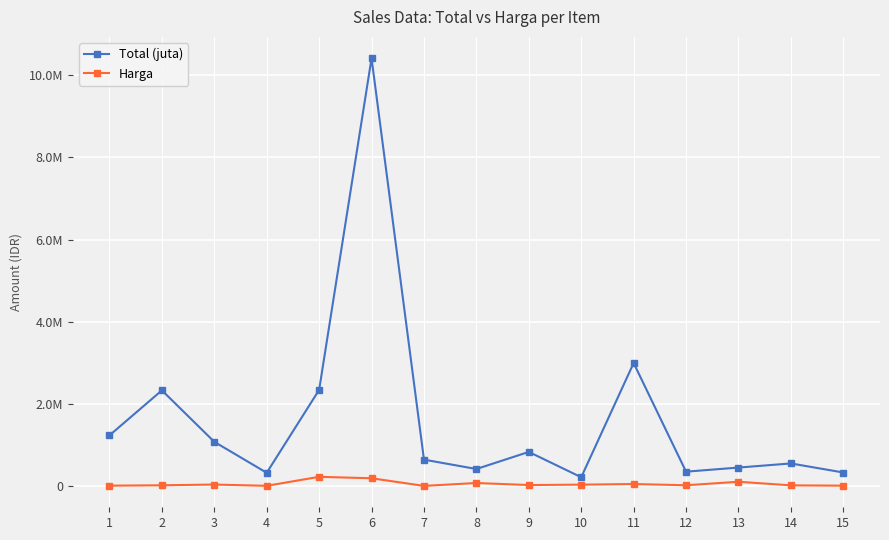

Reading left to right, list all the values displayed in this chart.

Total (juta): 1=1242000	2=2336000	3=1085600	4=333000	5=2348000	6=10405200	7=652500	8=425000	9=840000	10=225000	11=3000000	12=360000	13=460000	14=560000	15=340000
Harga: 1=20700	2=29200	3=47200	4=16650	5=234800	6=200100	7=14500	8=85000	9=35000	10=45000	11=60000	12=30000	13=115000	14=28000	15=20000